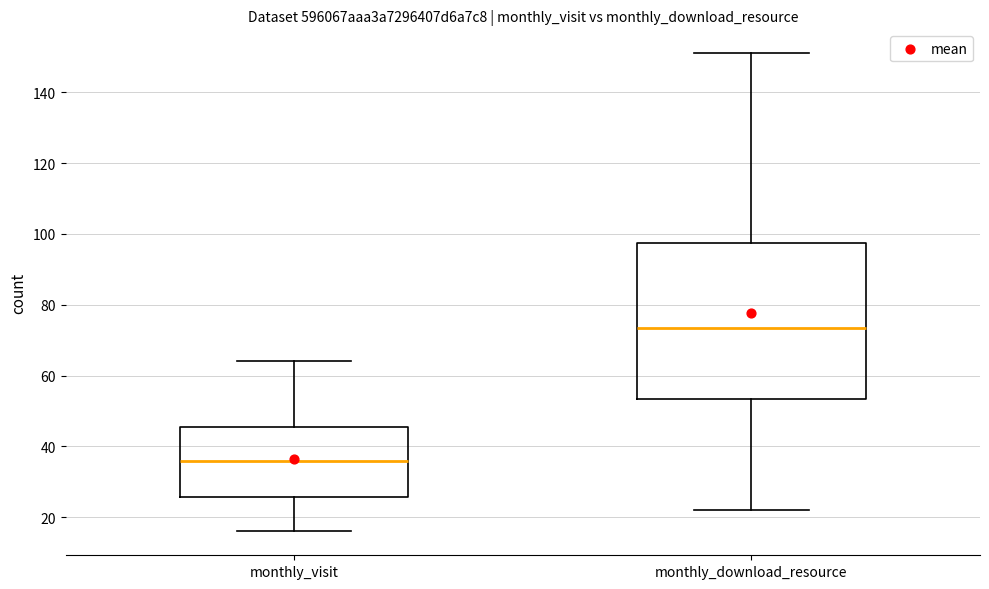

Which box's median line is the highest?

monthly_download_resource